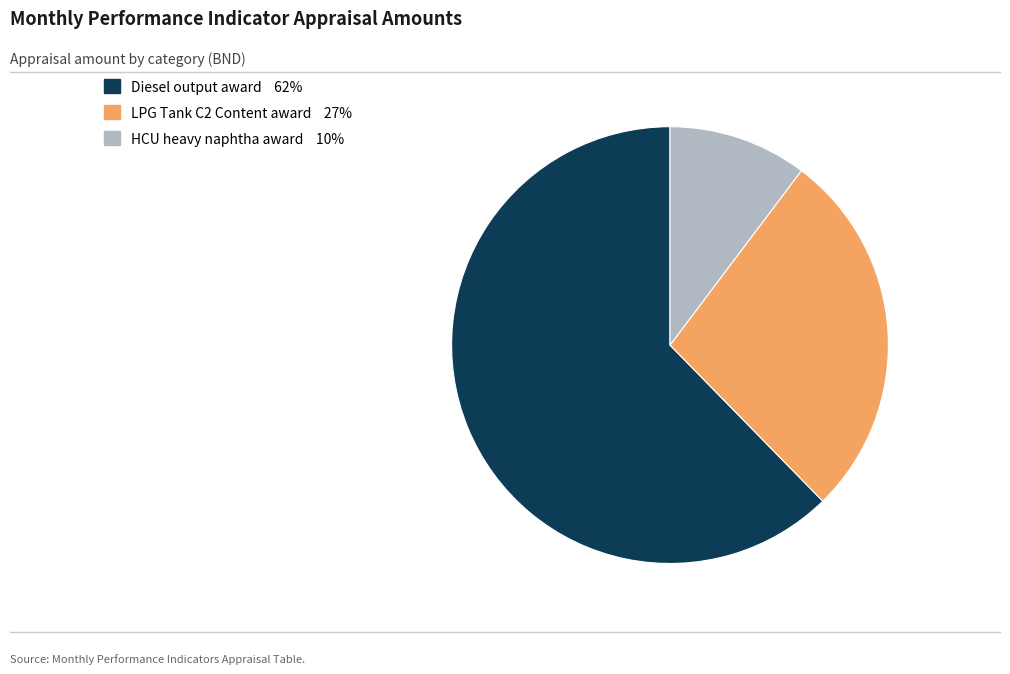

Is there any slice that represents more than half of the pie?

Yes